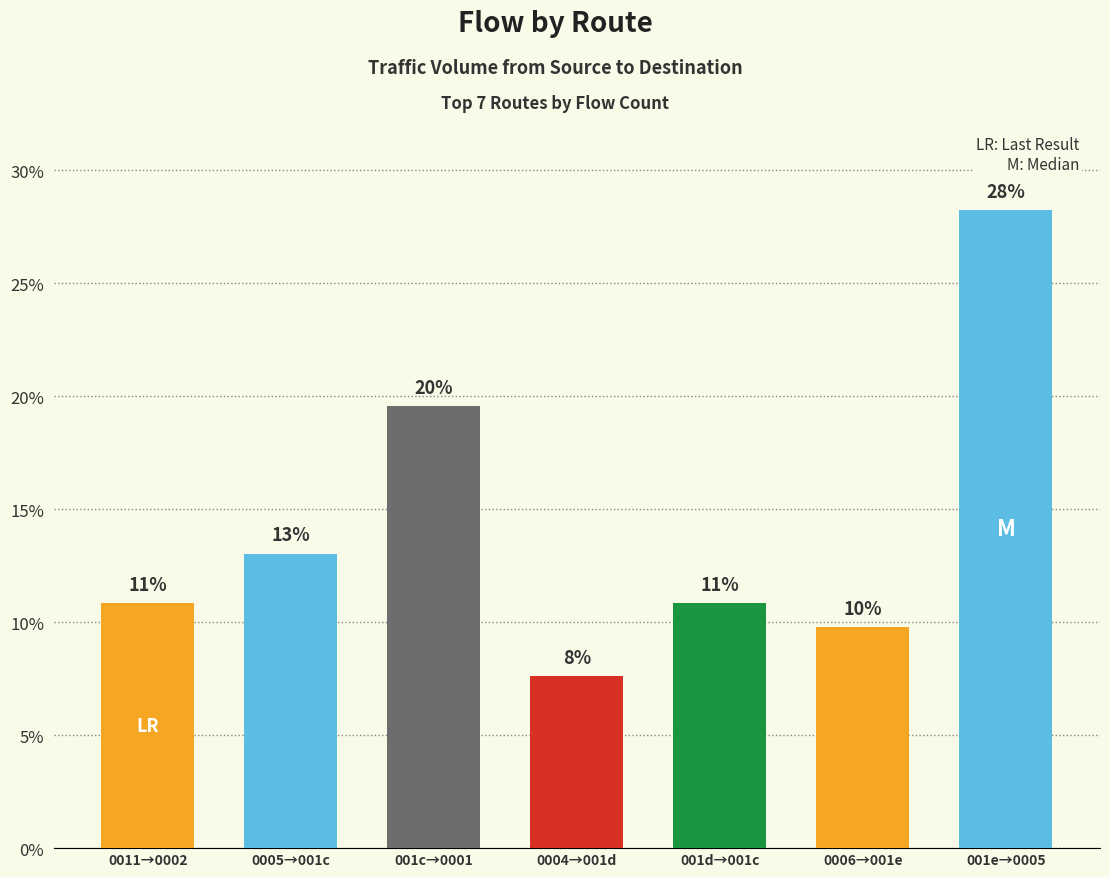

Between 0004→001d and 001d→001c, which is larger?

001d→001c